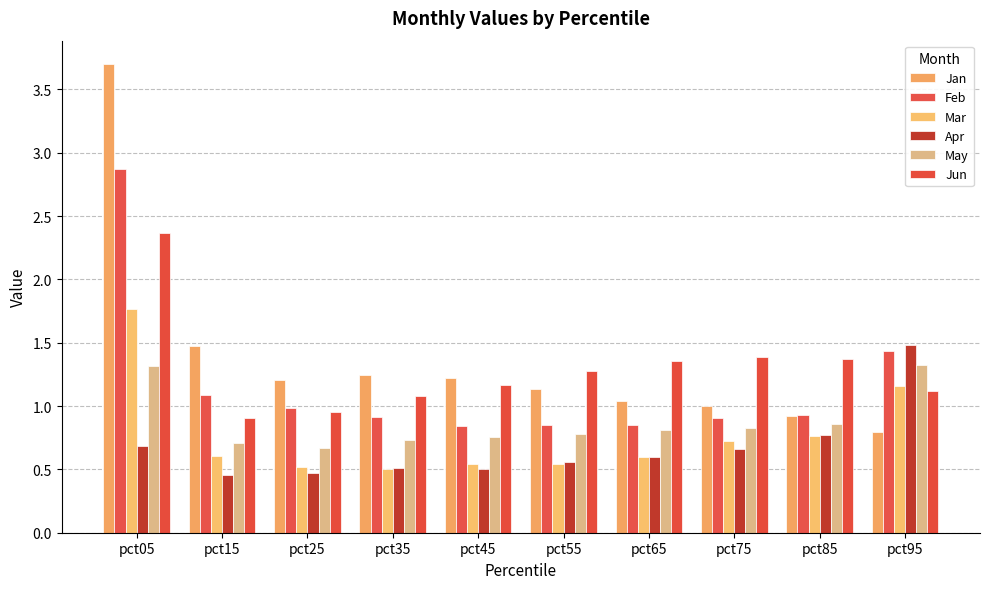

What is the approximate value of Feb at pct35?

0.9